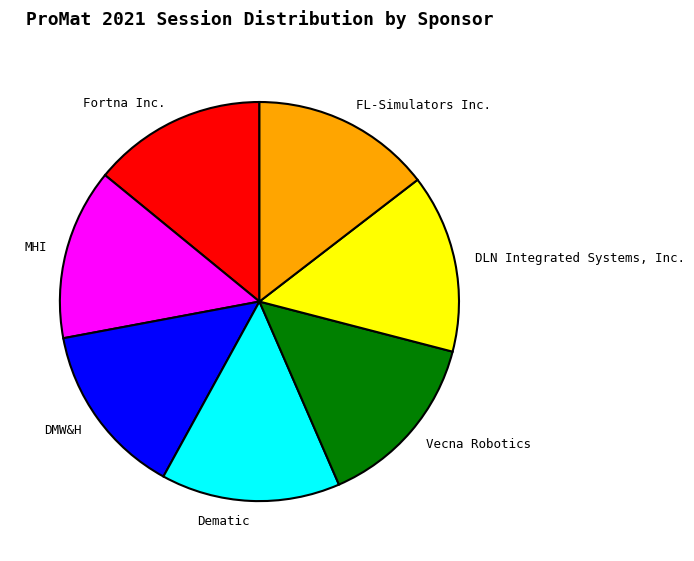

How many segments does this pie chart have?

7